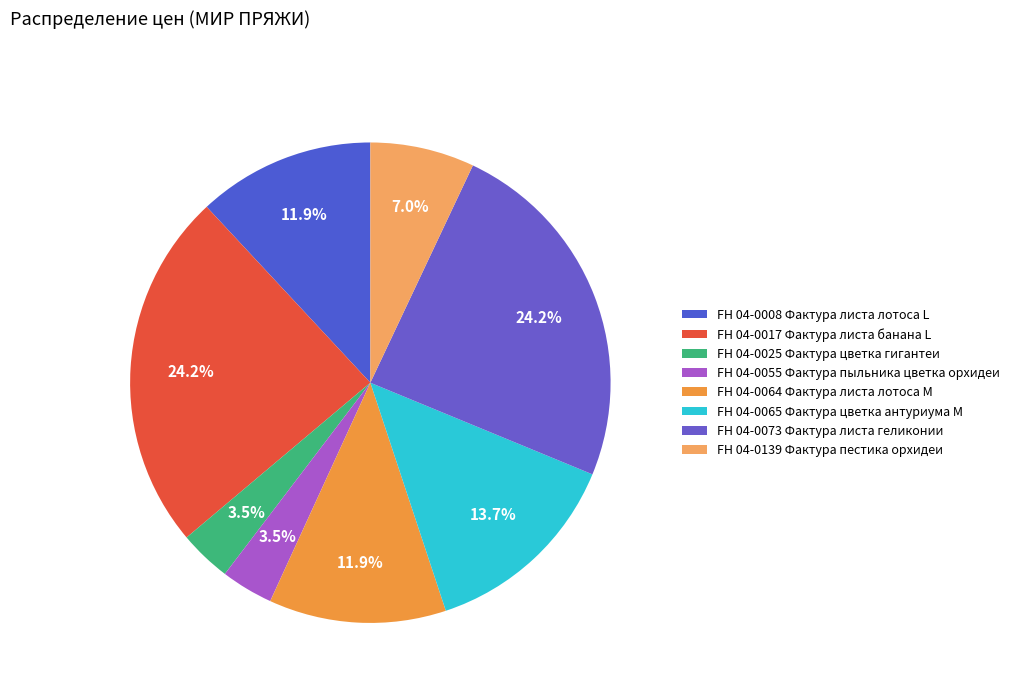

Count the number of slices in the pie.

8